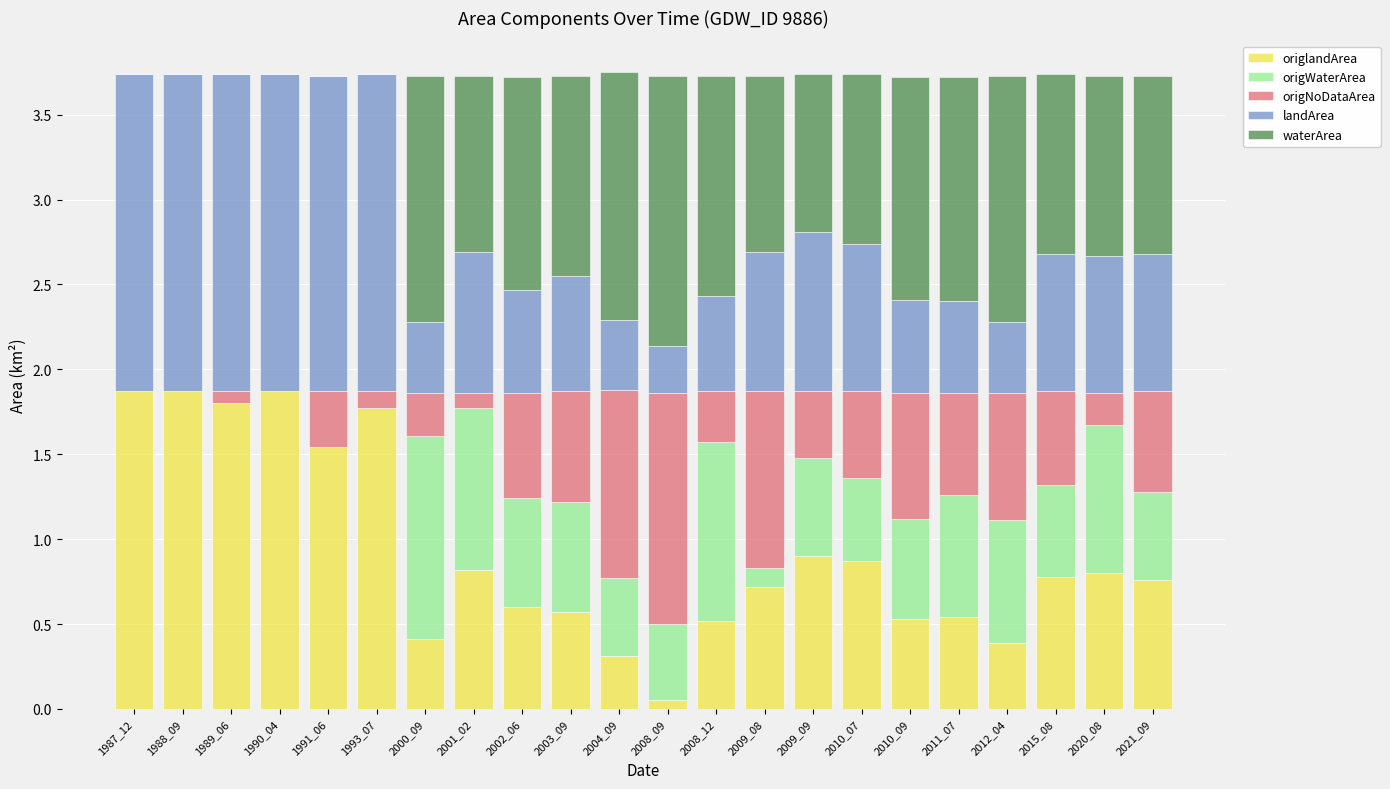

What is the total value across all series at 2002_06?

3.7